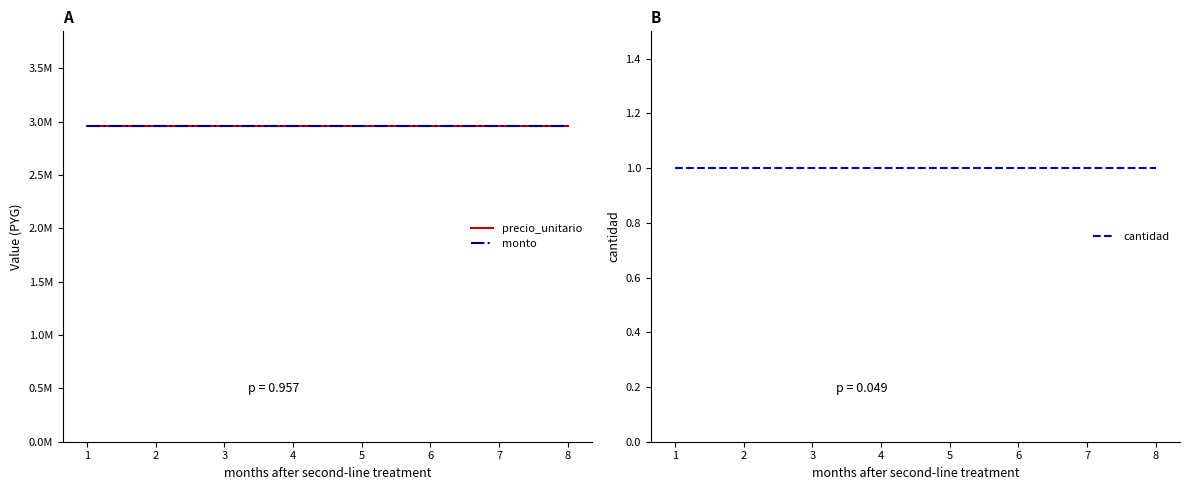

True or false: monto and precio_unitario intersect in this chart.

False